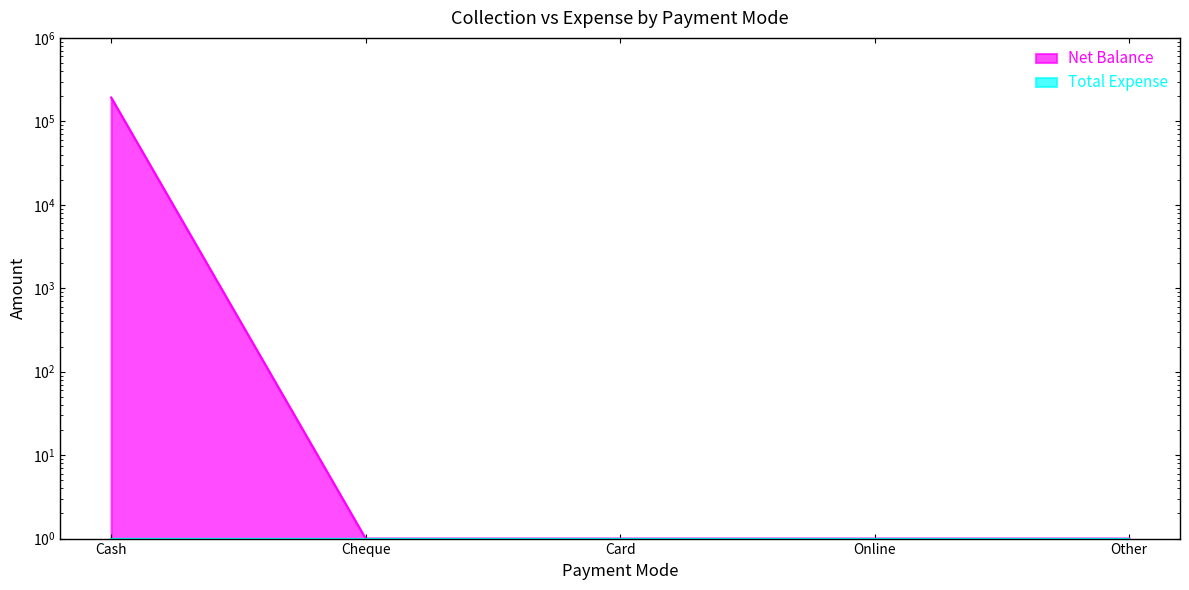

What is the difference between the maximum and minimum values?

193090